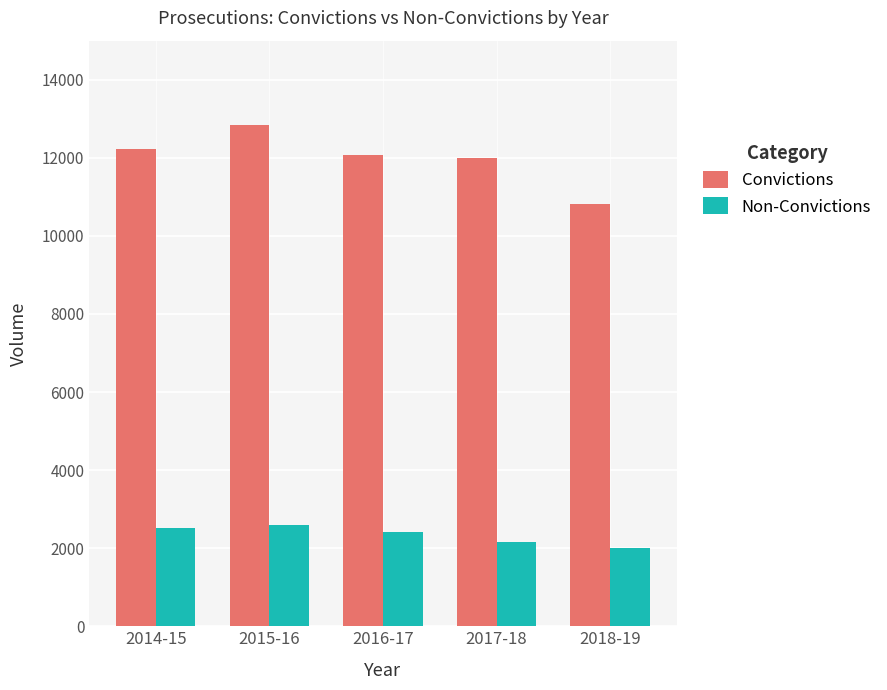

Rank the series by their maximum value, from highest to lowest.

Convictions, Non-Convictions